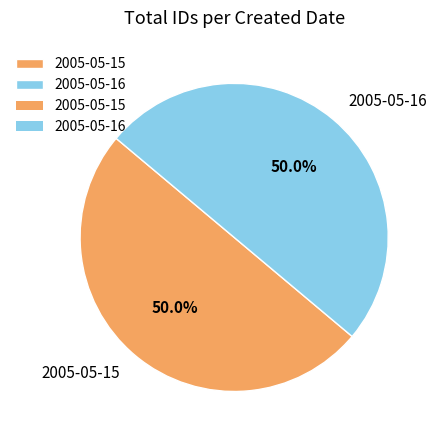

The 2005-05-16 slice represents 50% of the pie. True or false?

True